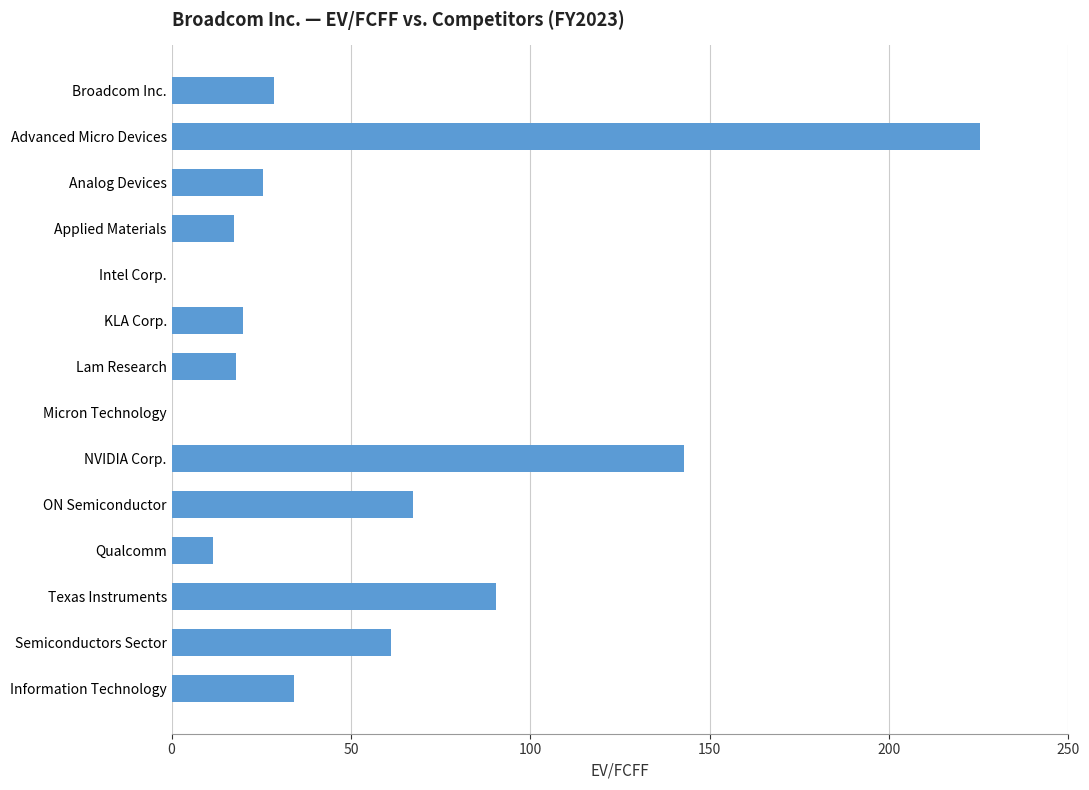

Count the number of data series in this chart.

1